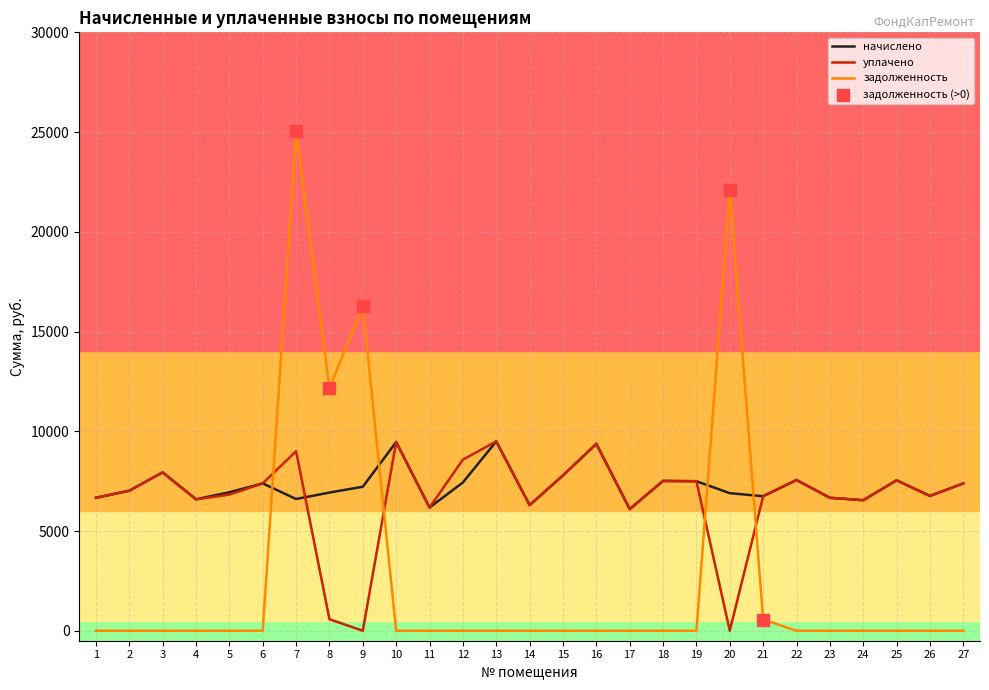

Which series has the largest range (max minus min)?

задолженность